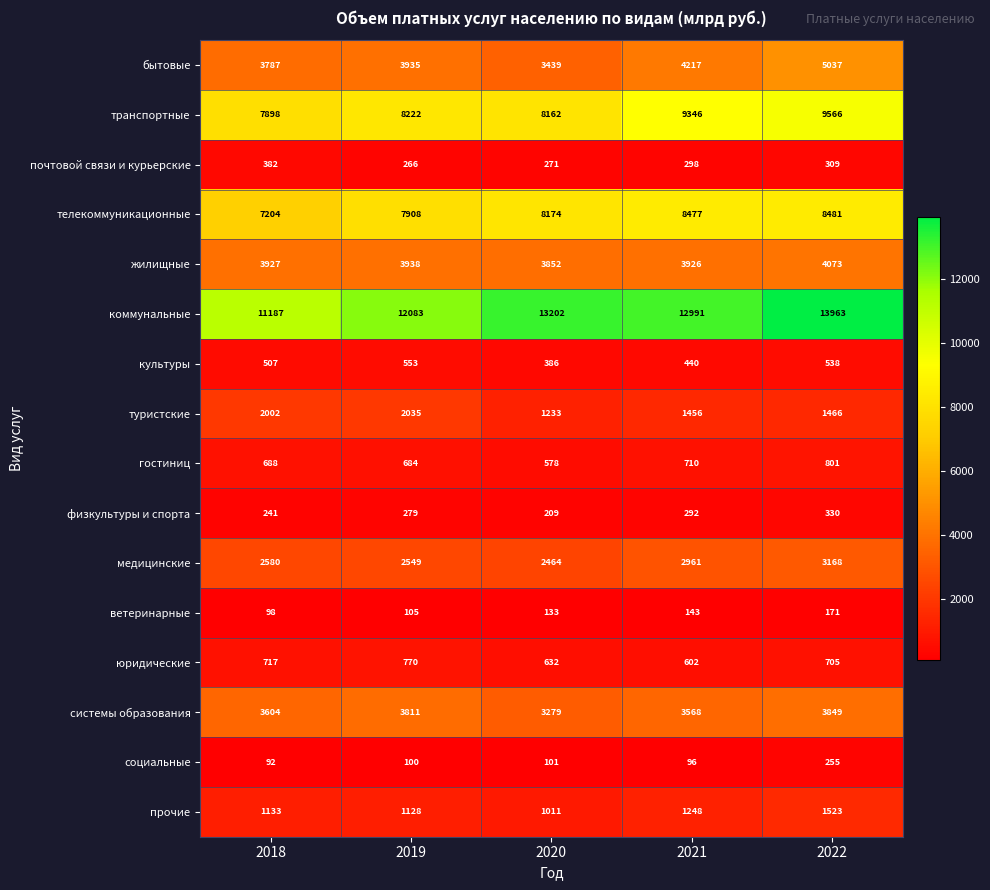

Which category has the highest value across all series?

2022